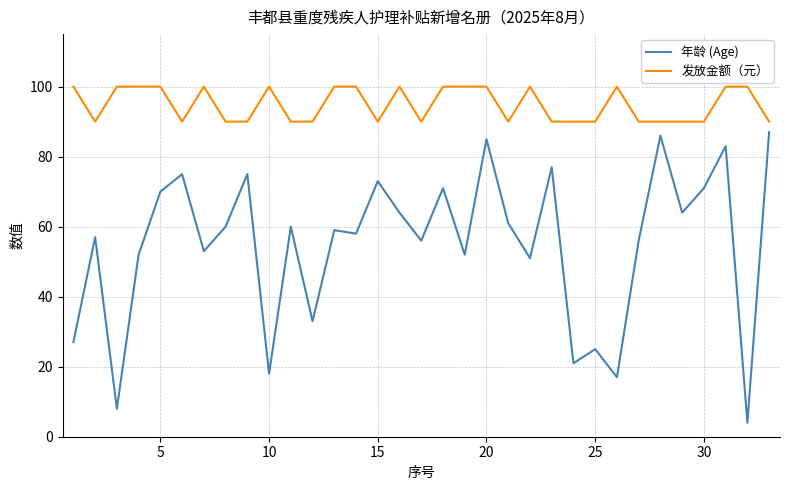

Rank the series by their maximum value, from highest to lowest.

发放金额（元）, 年龄 (Age)